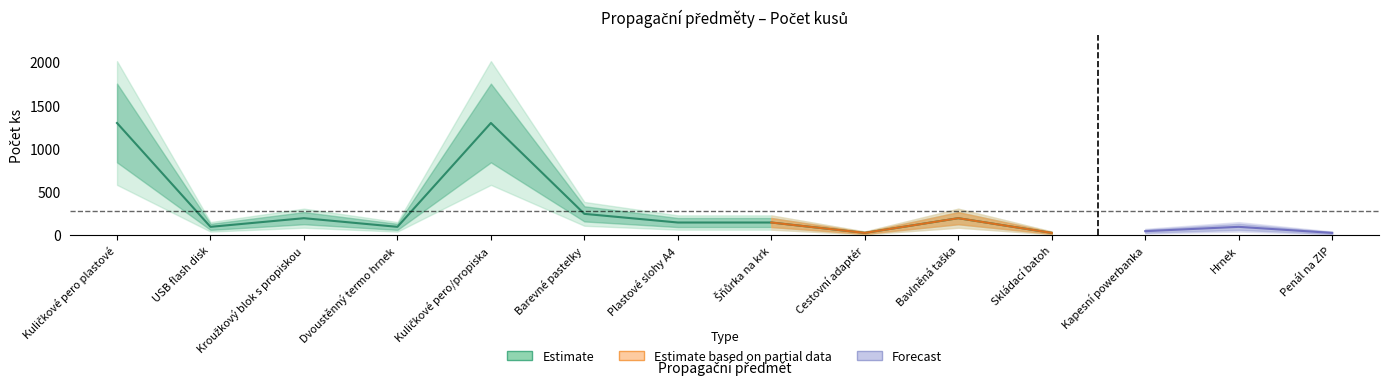

What is the highest value of the Počet ks (Estimate) series?

1300